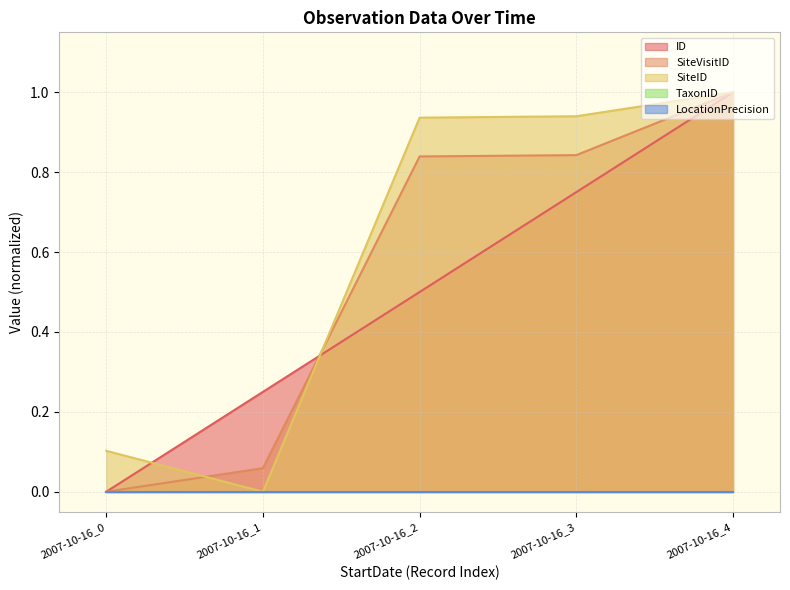

The SiteID series shows 0.4 at 2007-10-16_2. True or false?

False